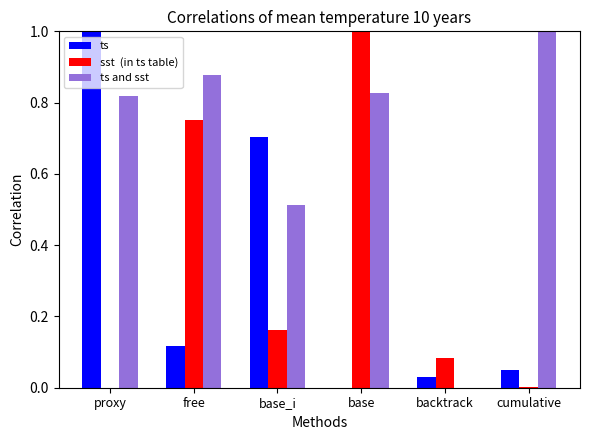

What is the greatest value displayed?

1.0